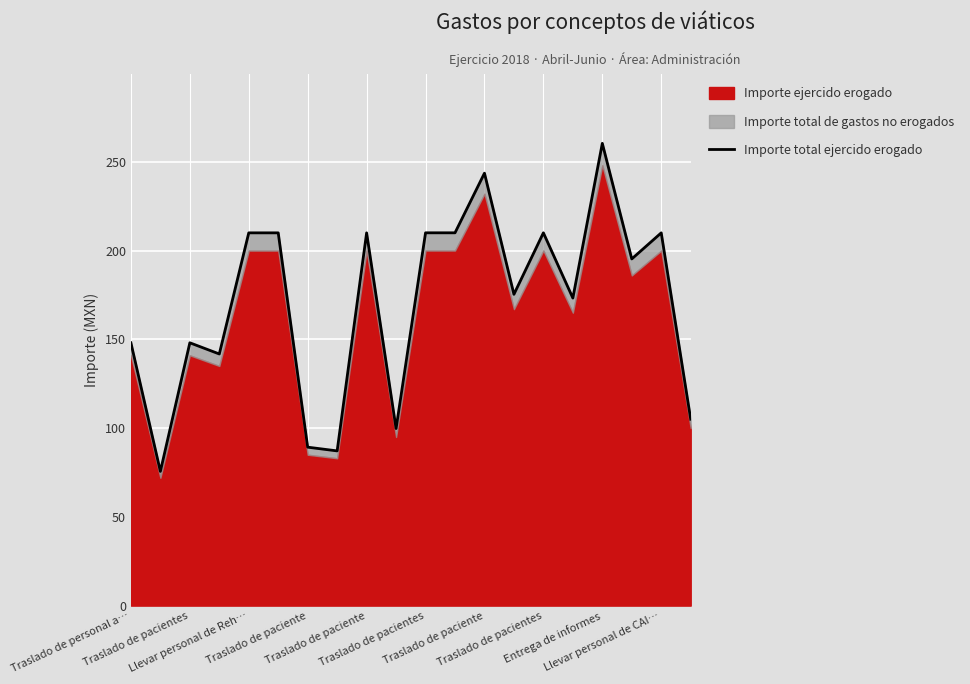

How many lines are shown in the chart?

1